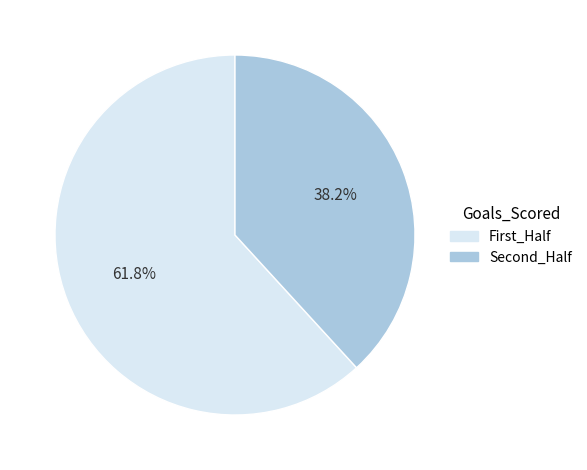

To the nearest percent, what is the average slice percentage?

50%